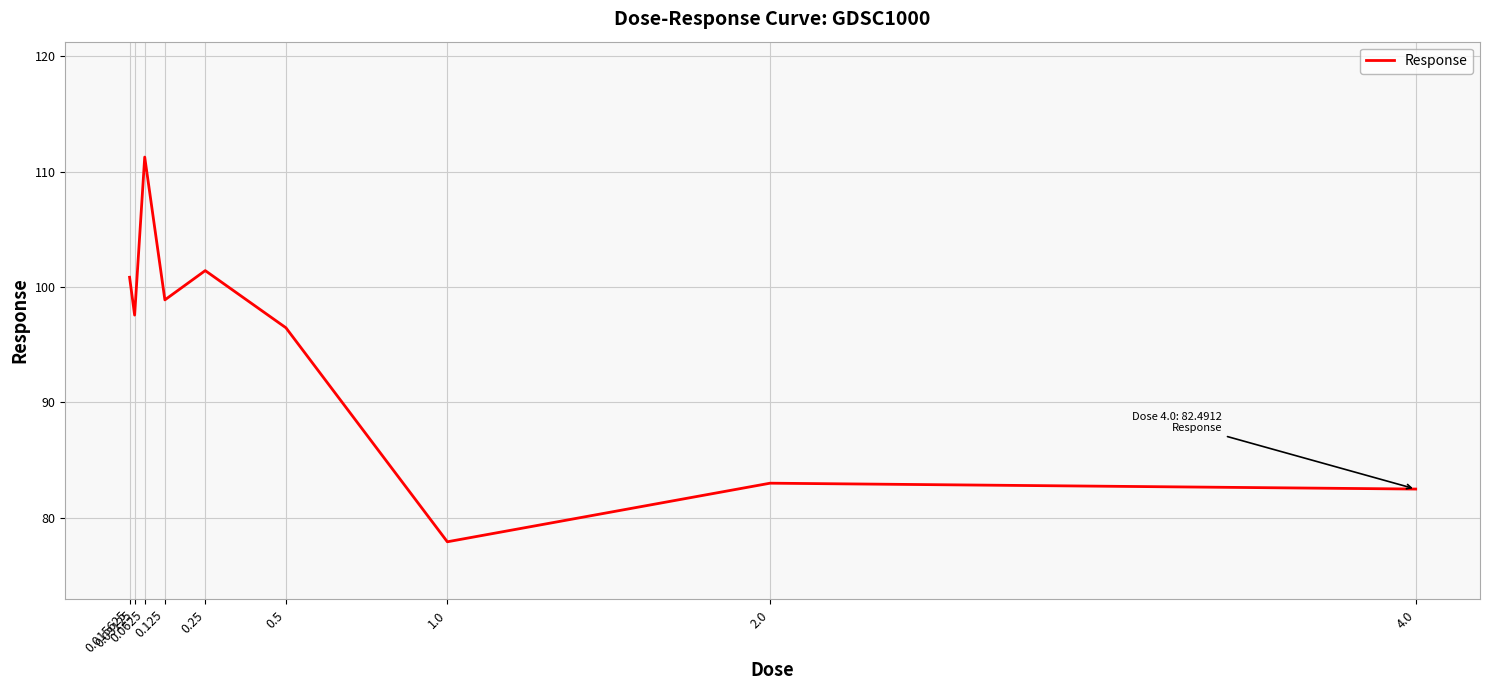

How many interior local peaks (higher than both neighbors) does the data have?

3